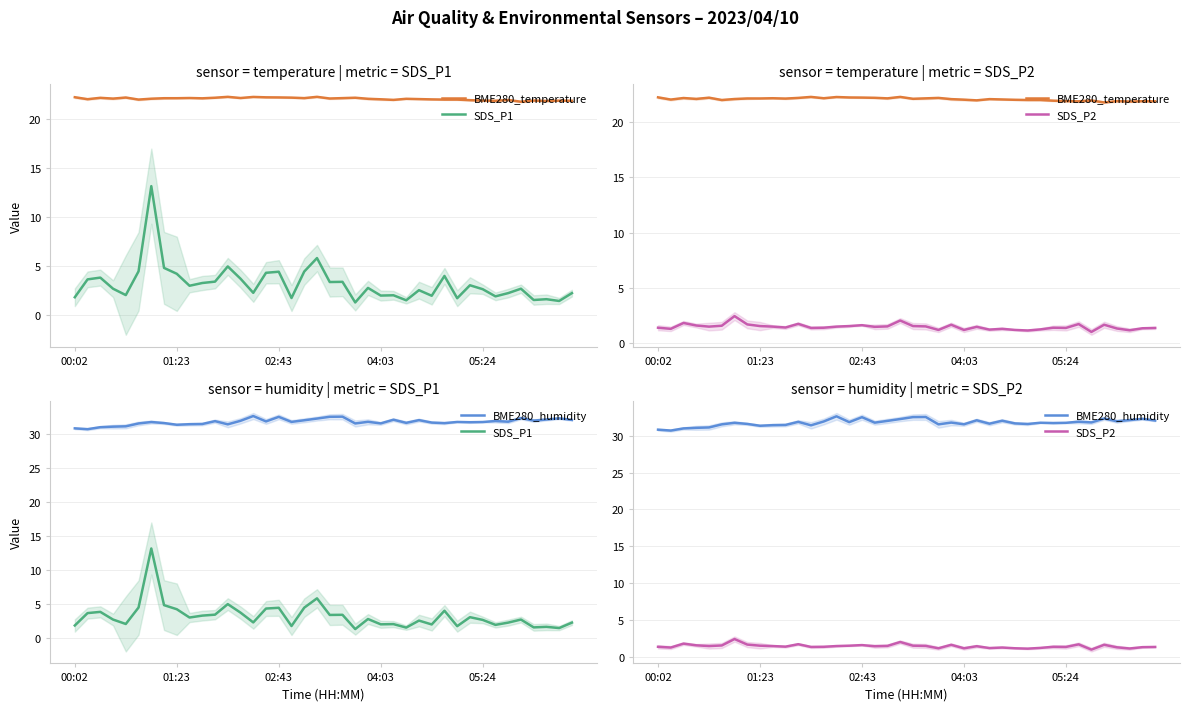

How many distinct data groups are displayed?

4